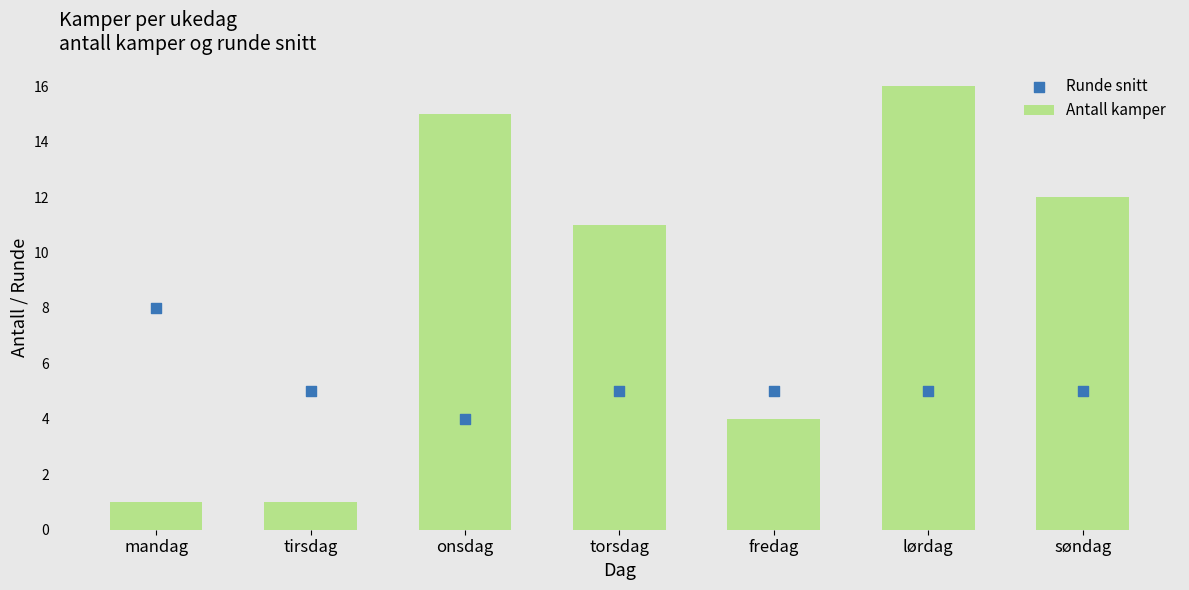

What are all the series names shown in the legend?

Antall kamper, Runde snitt